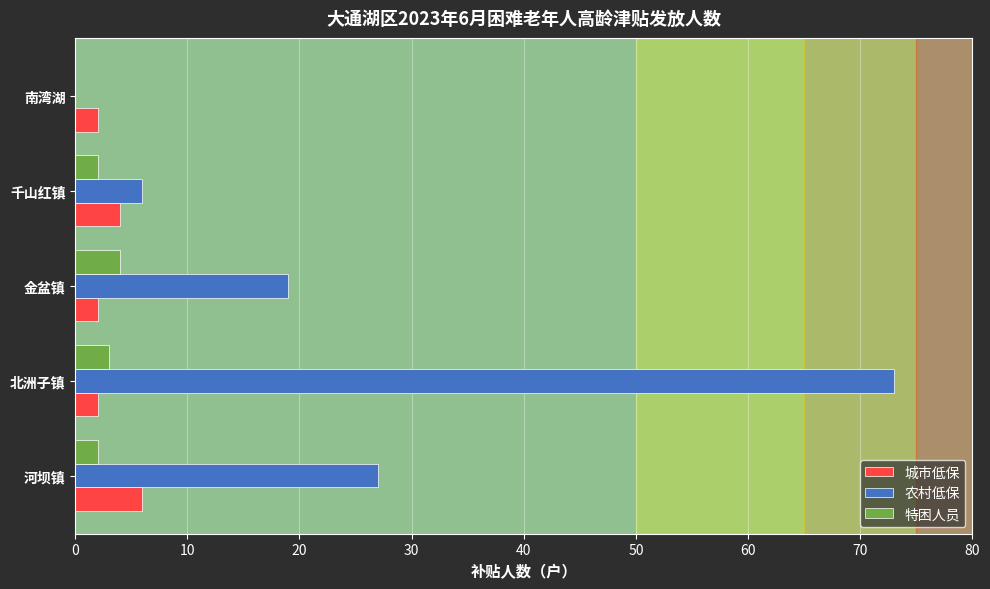

What is the sum of all 农村低保 values?

125